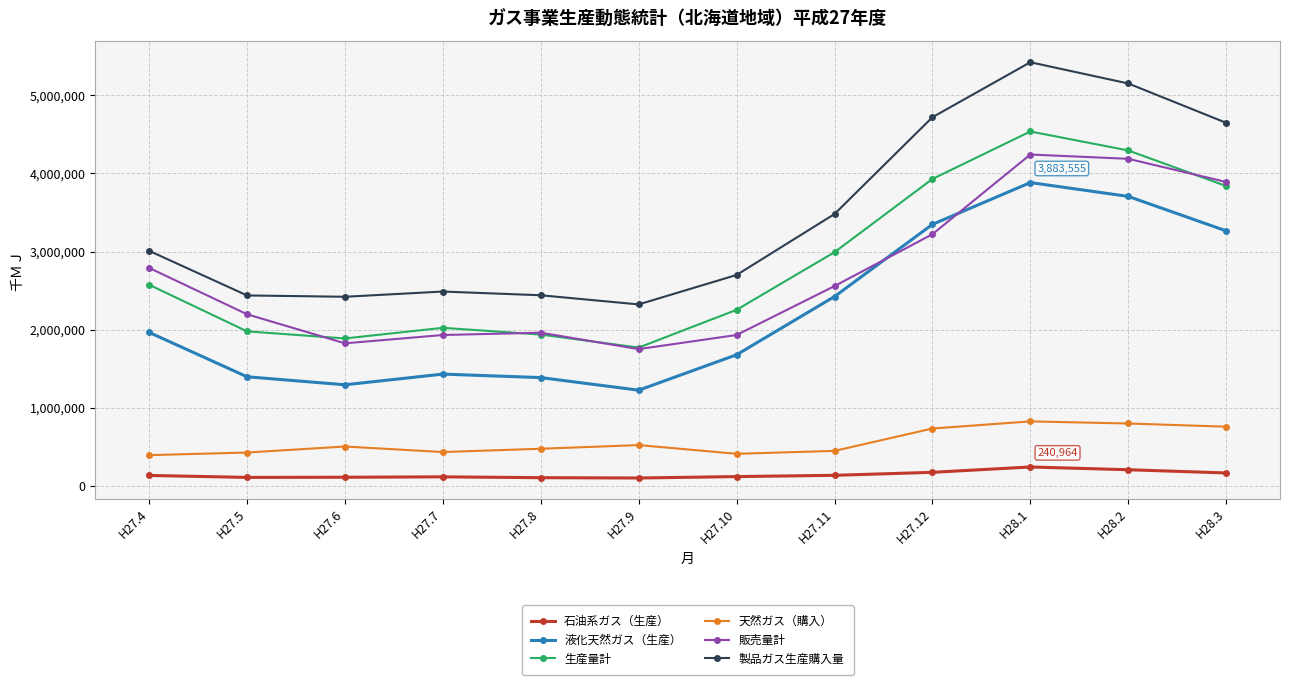

At which category is the sum across all series the highest?

H28.1